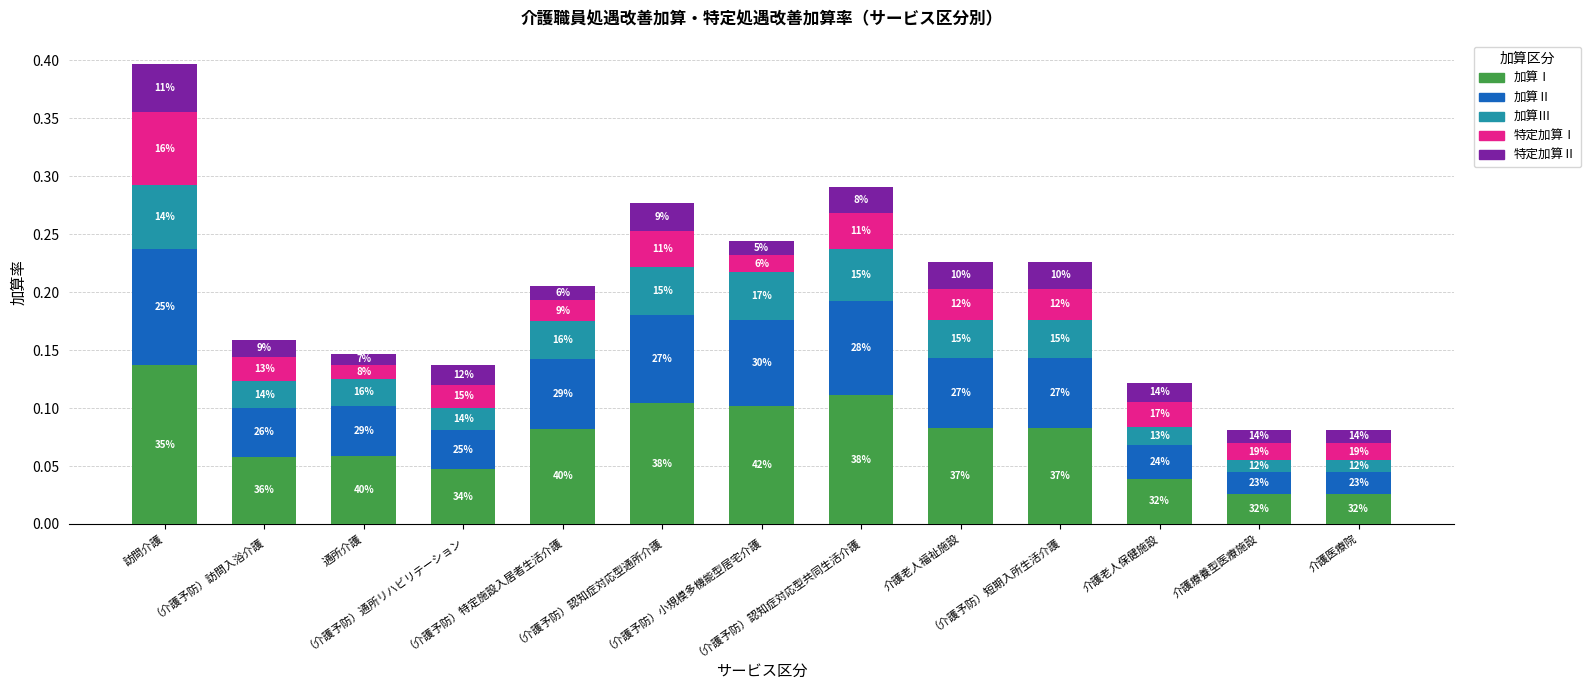

Rank the categories by 特定加算Ⅱ value from lowest to highest.

通所介護, 介護療養型医療施設, 介護医療院, （介護予防）特定施設入居者生活介護, （介護予防）小規模多機能型居宅介護, （介護予防）訪問入浴介護, （介護予防）通所リハビリテーション, 介護老人保健施設, （介護予防）認知症対応型共同生活介護, 介護老人福祉施設, （介護予防）短期入所生活介護, （介護予防）認知症対応型通所介護, 訪問介護